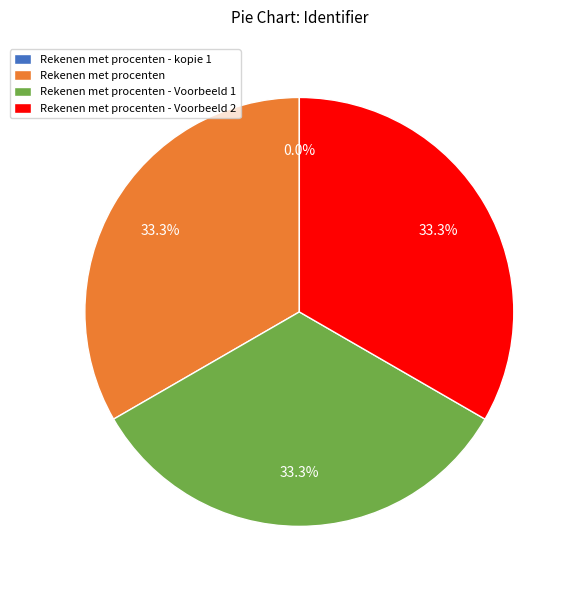

What portion of the pie excludes Rekenen met procenten - Voorbeeld 1?

66.7%